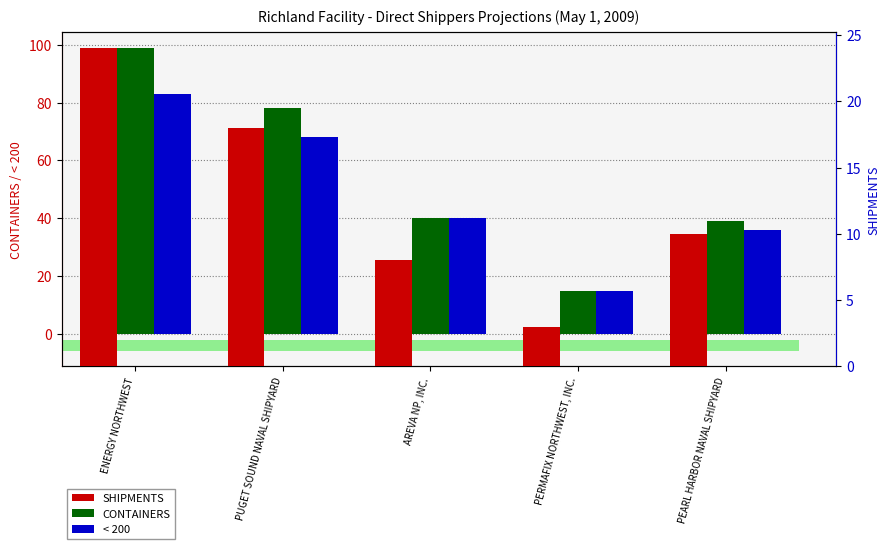

True or false: < 200 has a value of 21 at ENERGY NORTHWEST.

False